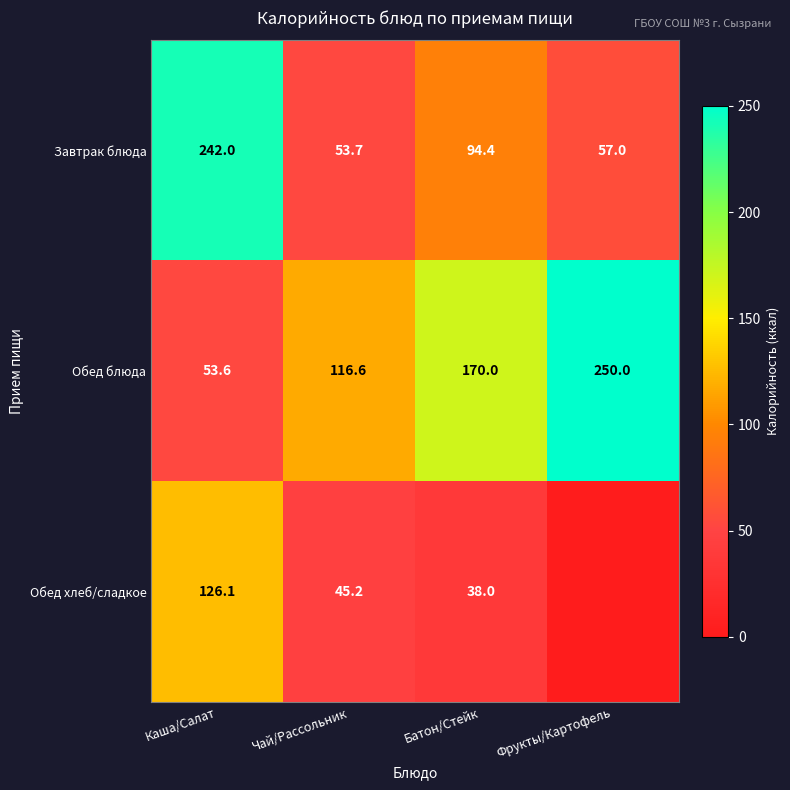

List the labels in order of Завтрак блюда value, smallest first.

Чай/Рассольник, Фрукты/Картофель, Батон/Стейк, Каша/Салат